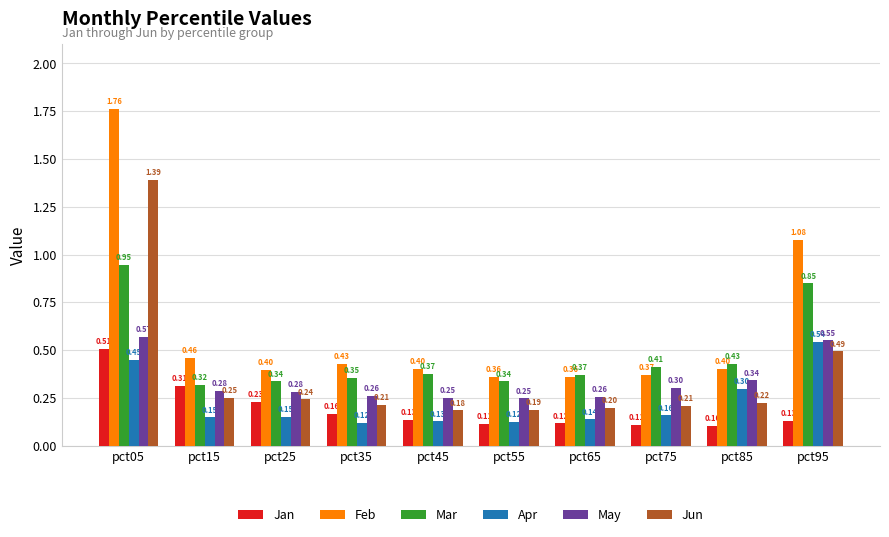

What is the spread (max minus min) of values at pct45?

0.3